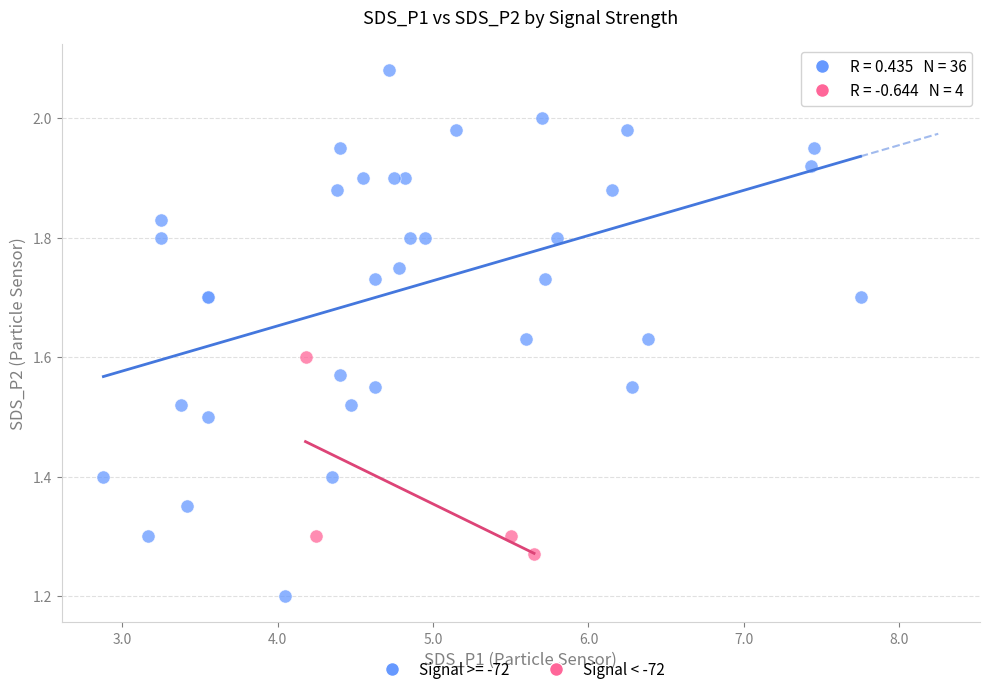

Which series has the largest Y range (max minus min)?

Signal >= -72